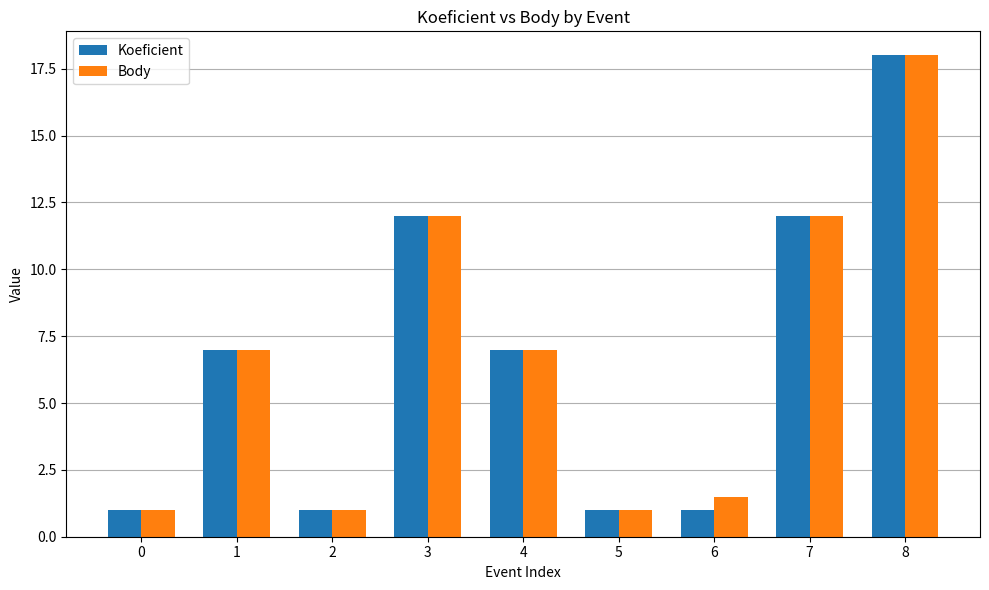

Reading right to left, extract all data points from this chart.

Koeficient: 8=18.0	7=12.0	6=1.0	5=1.0	4=7.0	3=12.0	2=1.0	1=7.0	0=1.0
Body: 8=18.0	7=12.0	6=1.5	5=1.0	4=7.0	3=12.0	2=1.0	1=7.0	0=1.0